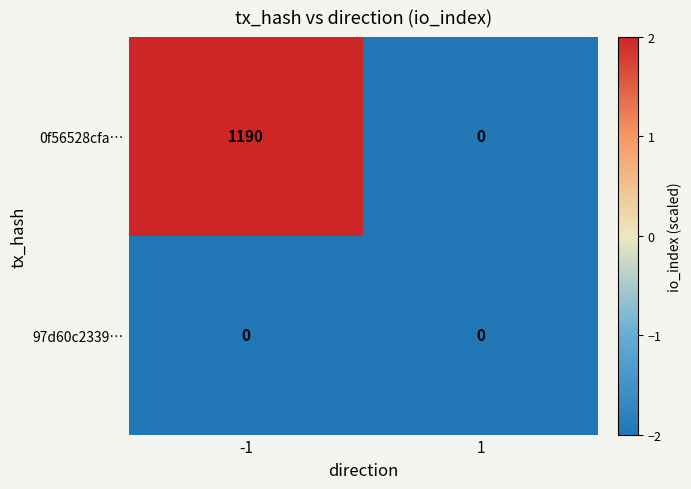

Is it true that 0f56528cfa… equals 829 at -1?

False